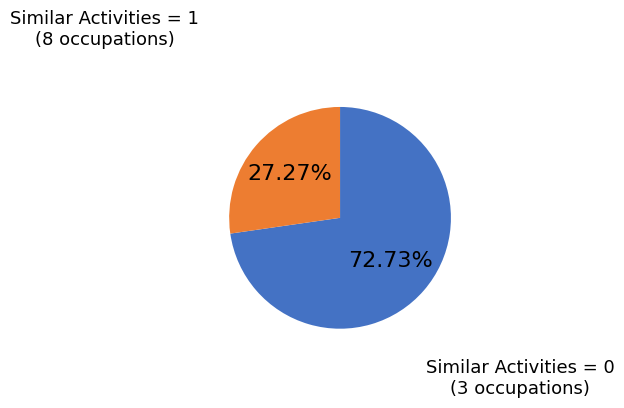

Rank the categories by value from highest to lowest.

Similar Activities = 1, Similar Activities = 0